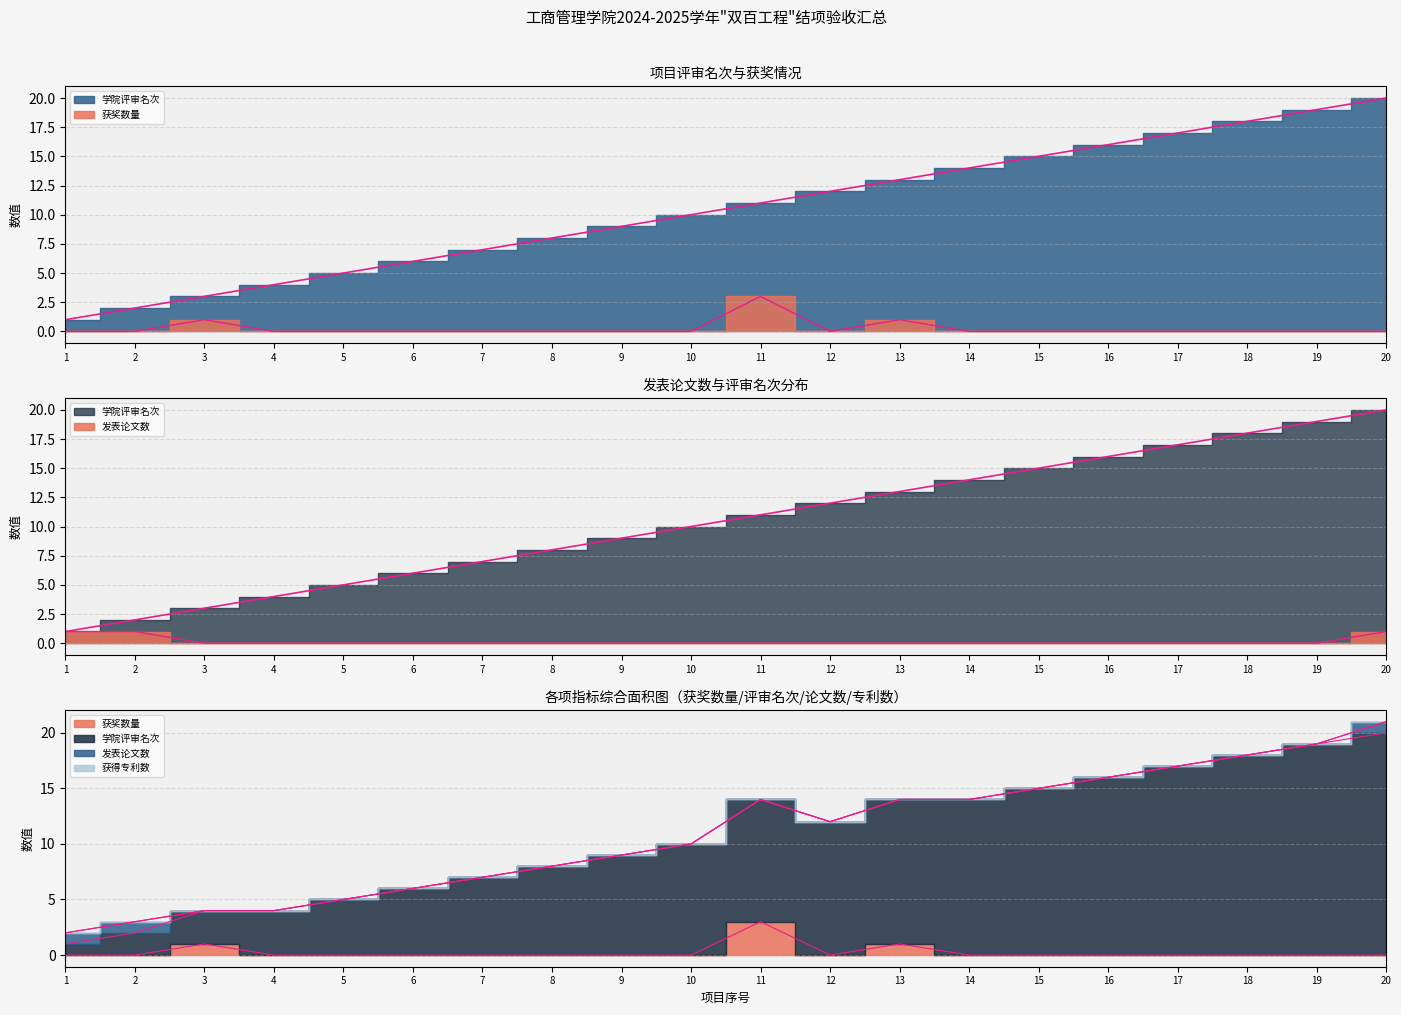

Is the value of 获奖数量 at 5 greater than the value of 学院评审名次 at 7?

No